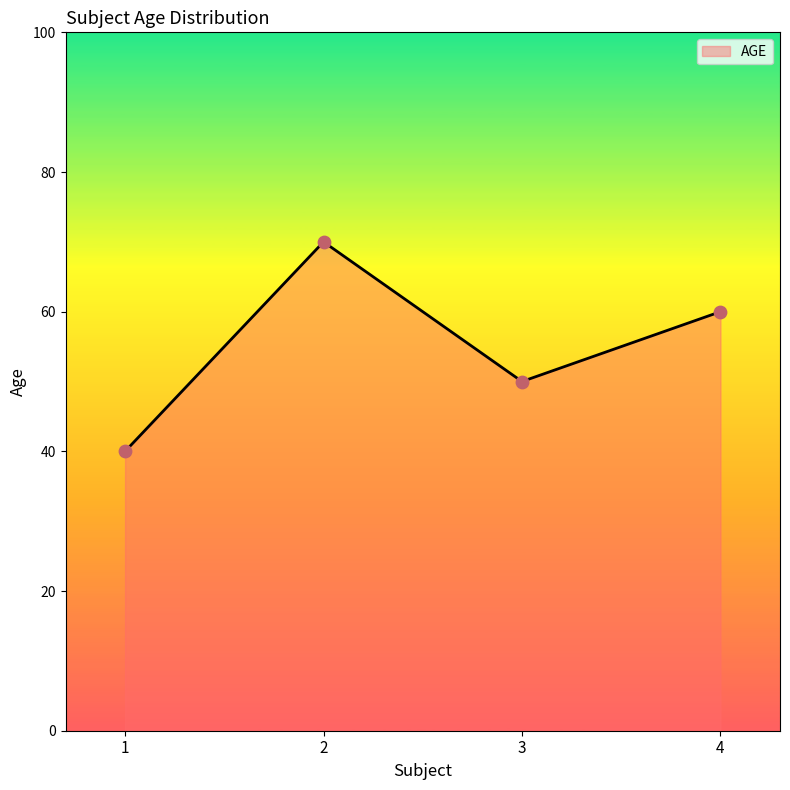

Which has a higher value, 1 or 4?

4